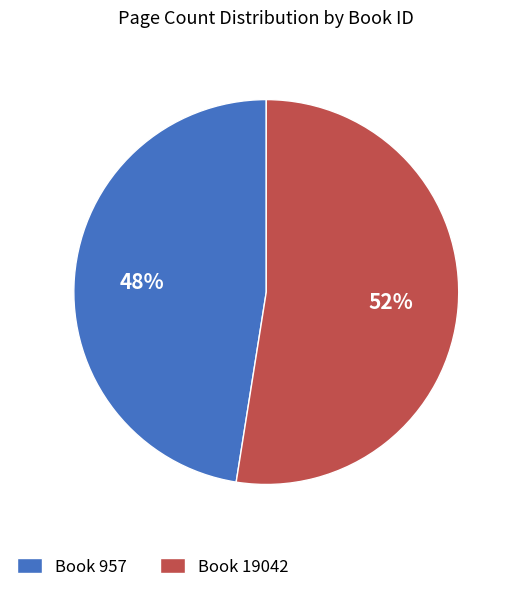

Approximately how many times larger is the value at Book 957 compared to Book 19042?

0.9